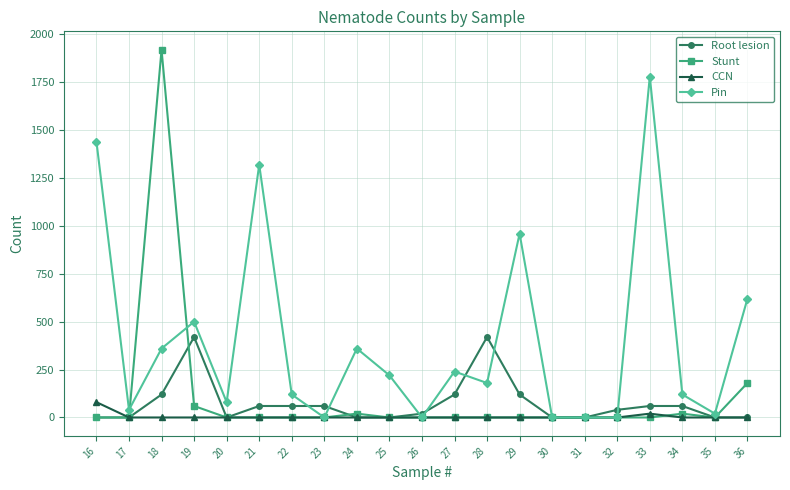

The Root lesion series shows 0 at 36. True or false?

True